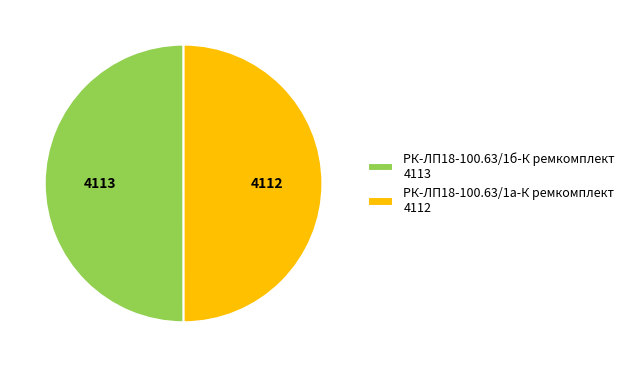

Do РК-ЛП18-100.63/1а-К ремкомплект 4112 and РК-ЛП18-100.63/1б-К ремкомплект 4113 together represent more than half of the pie?

Yes